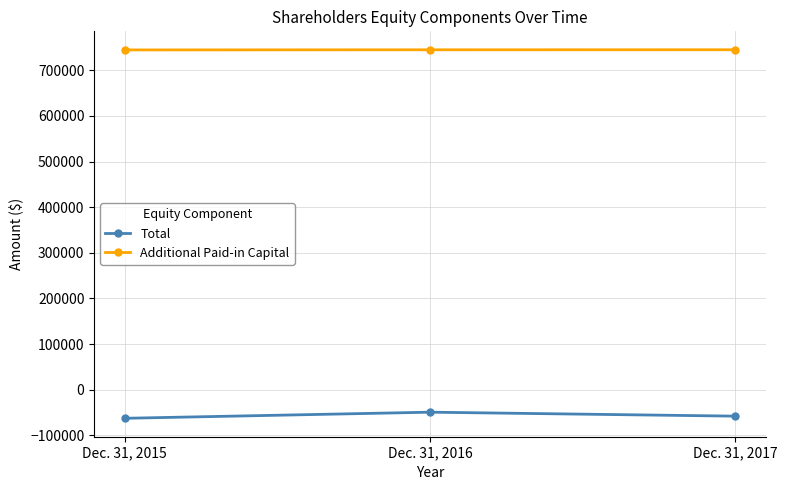

At how many categories does at least one series exceed 328941?

3